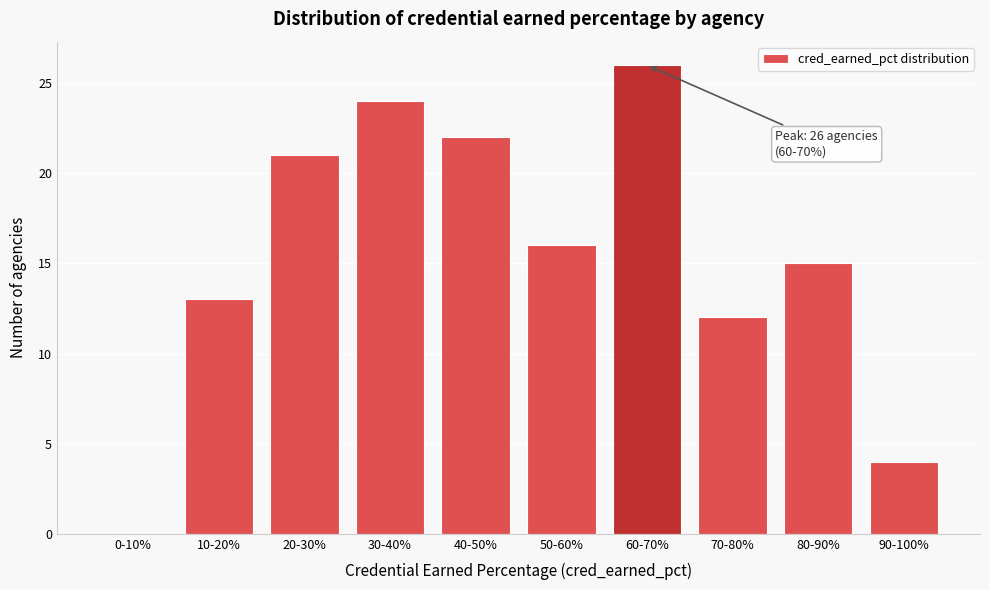

Reading left to right, transcribe all the data shown in this chart.

0-10%=0	10-20%=13	20-30%=21	30-40%=24	40-50%=22	50-60%=16	60-70%=26	70-80%=12	80-90%=15	90-100%=4